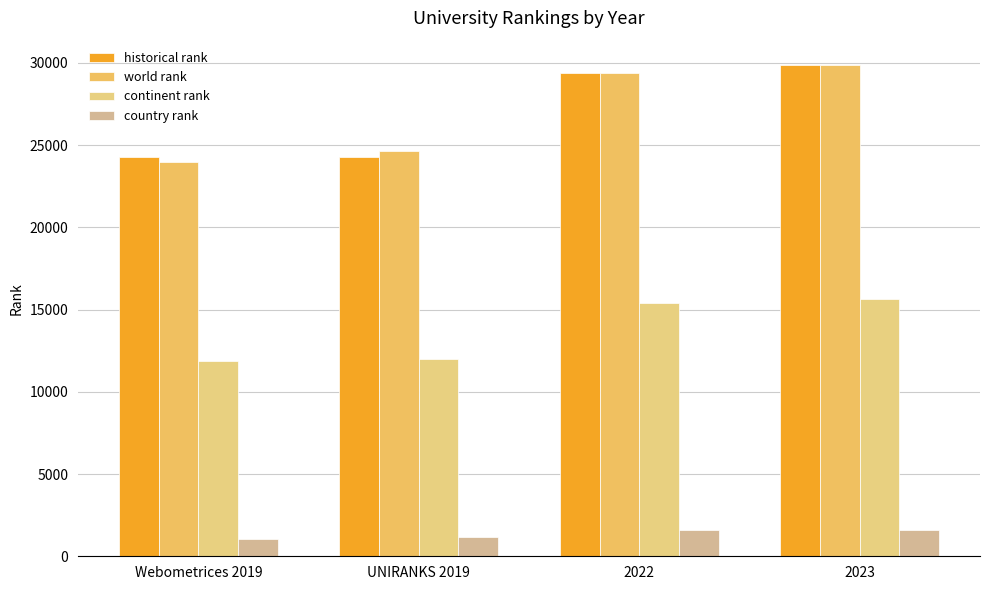

Which series has the largest range (max minus min)?

world rank